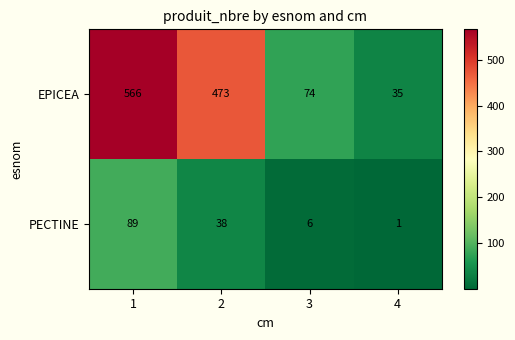

How many data points does each series have?

4